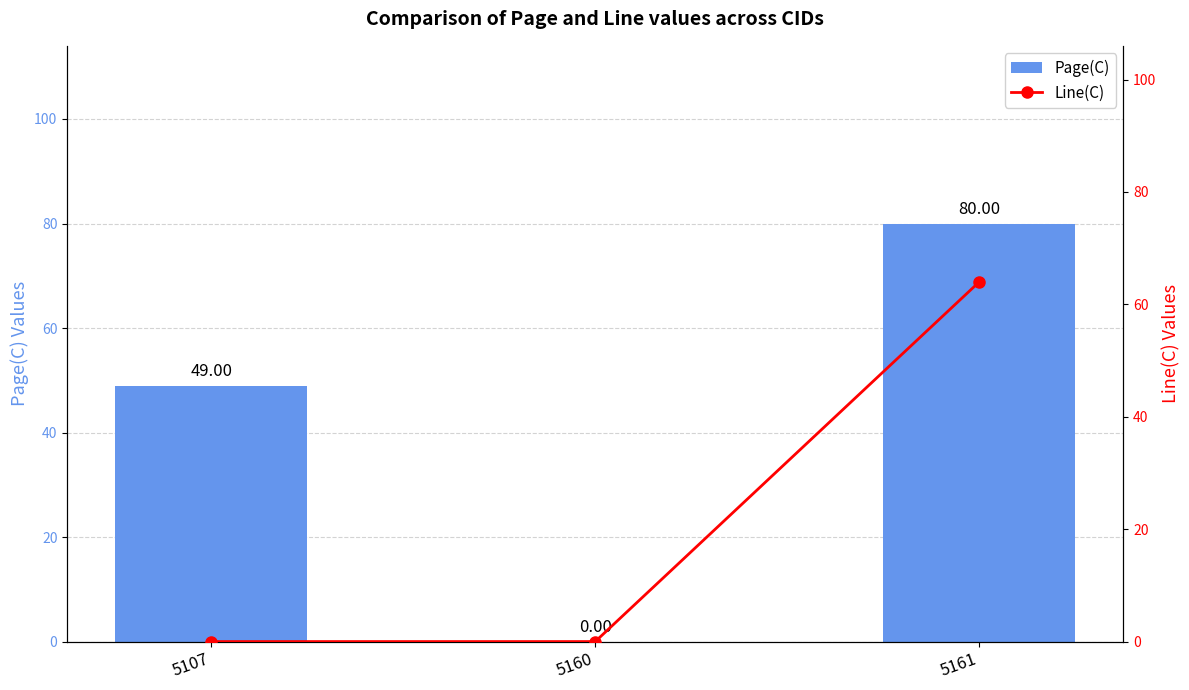

What is the difference between the maximum and minimum values in the Page(C) series?

80